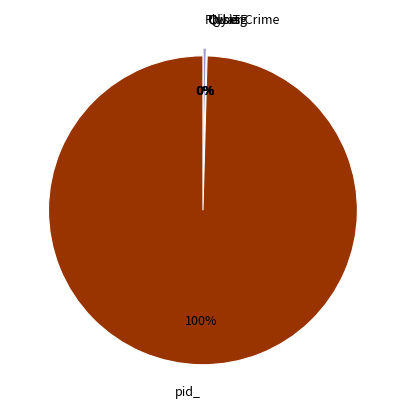

Does pid_ represent more than half of the total?

Yes